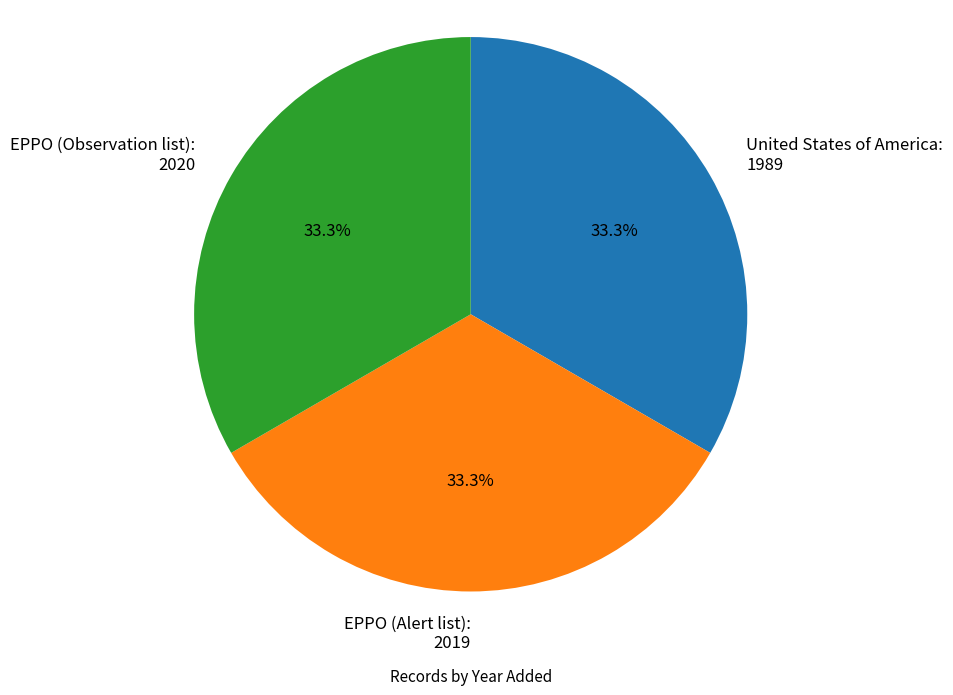

Approximately how many times larger is the value at United States of America: 1989 compared to EPPO (Alert list): 2019?

1.0